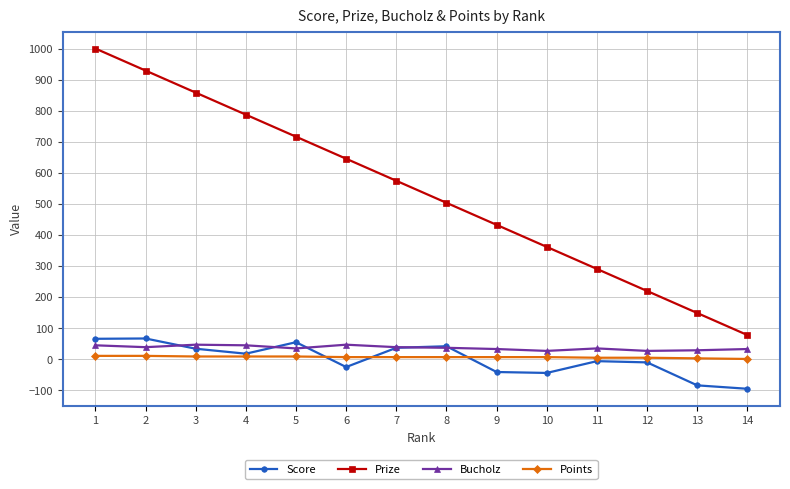

Is it true that Prize equals 632 at 10?

False